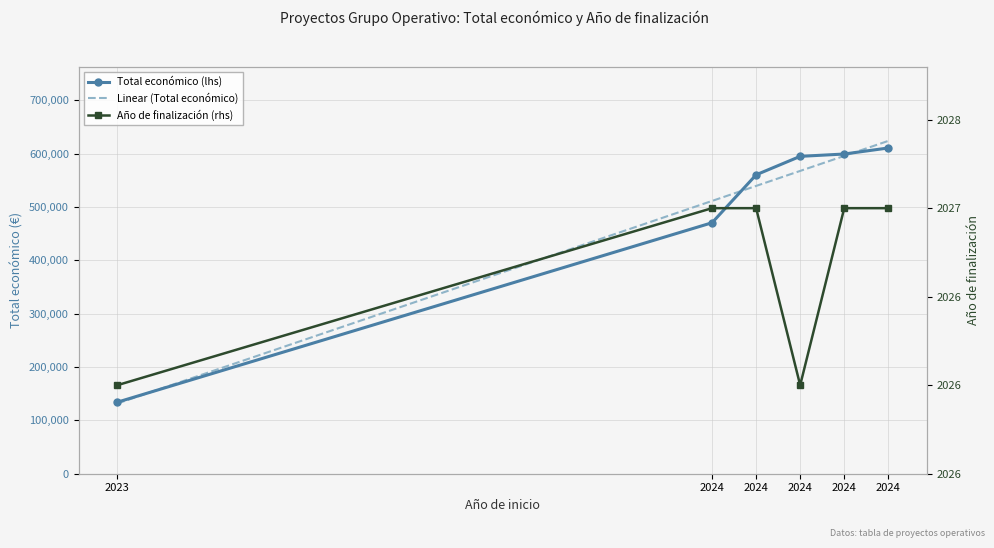

Reading left to right, what are all the values shown in this chart?

134112	470675	560529	595173	599540	610889